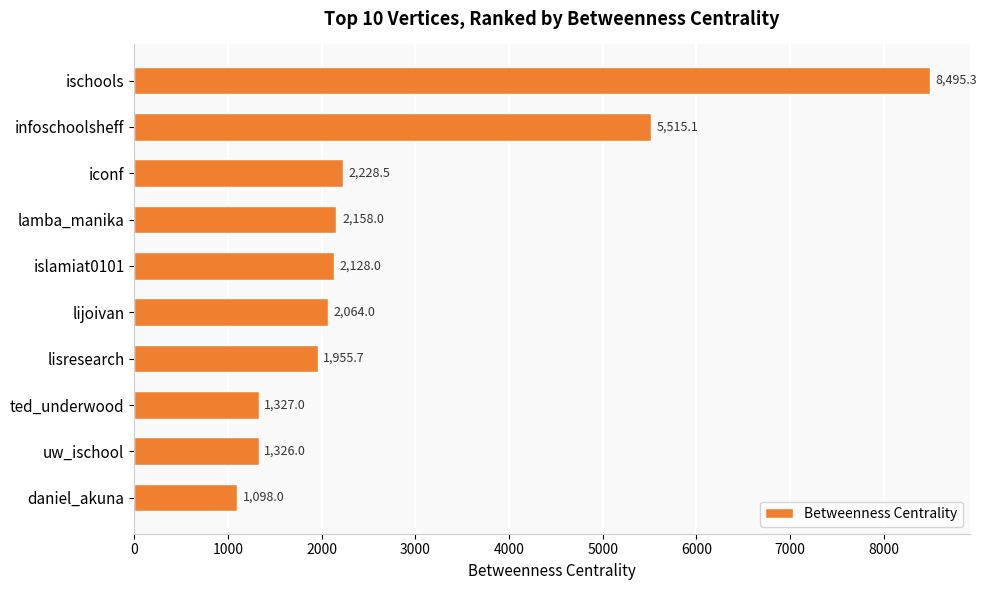

Are the bars grouped side by side (vs. stacked)?

No